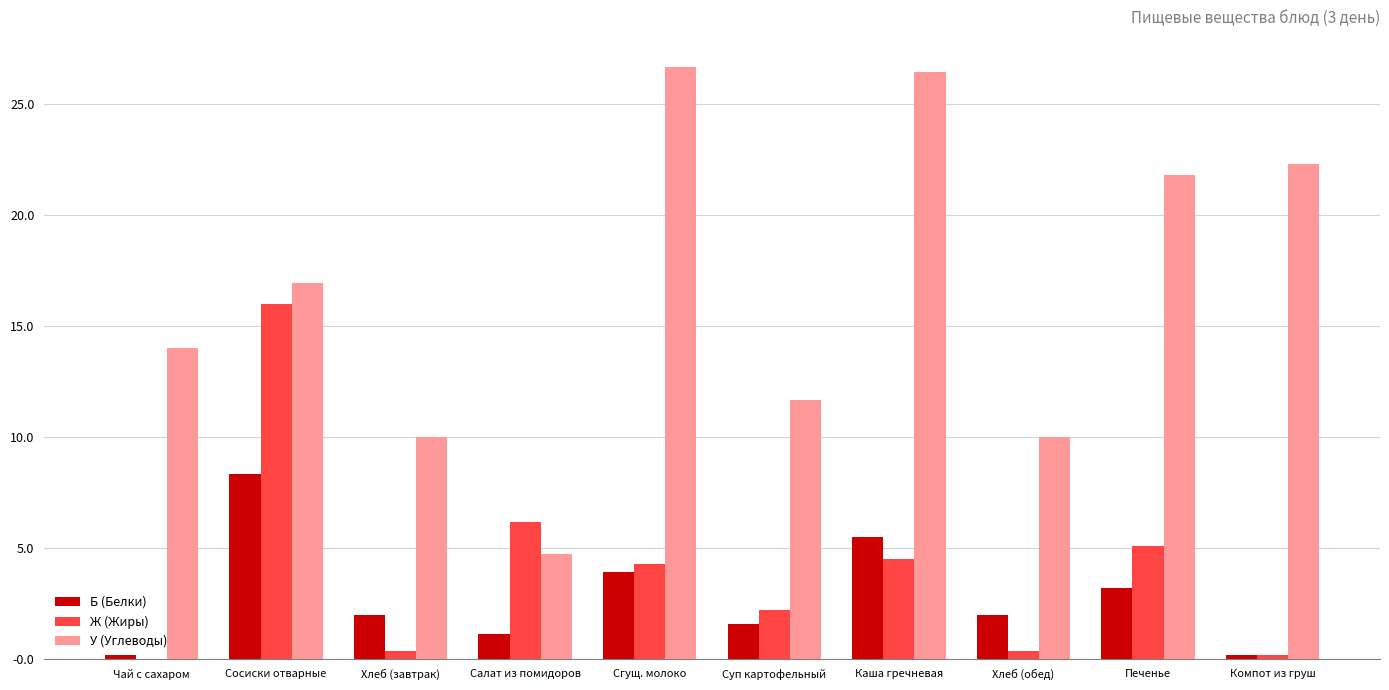

What is the approximate value of Б (Белки) at Чай с сахаром?

-0.2